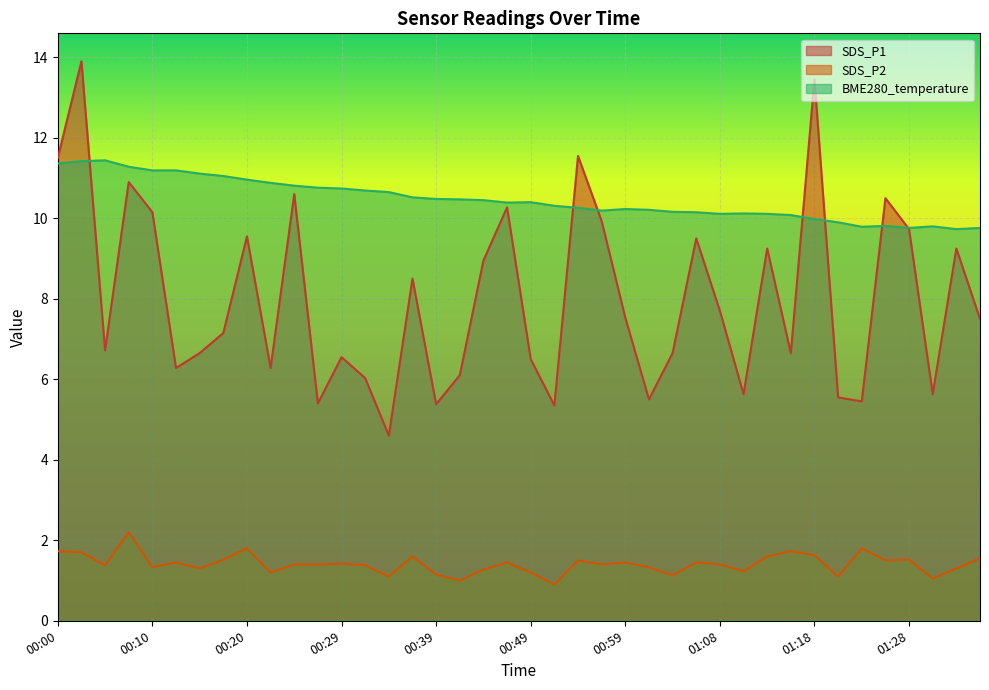

Rank the series at 00:08 from lowest to highest value.

SDS_P2, SDS_P1, BME280_temperature